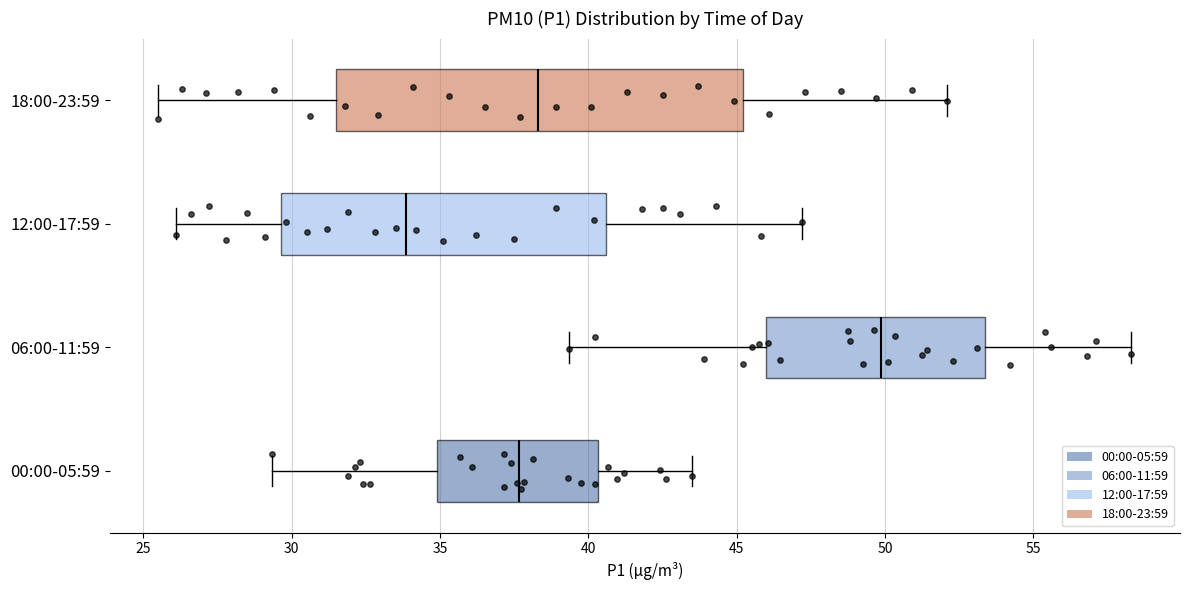

Which box has the furthest to the right median line?

06:00-11:59